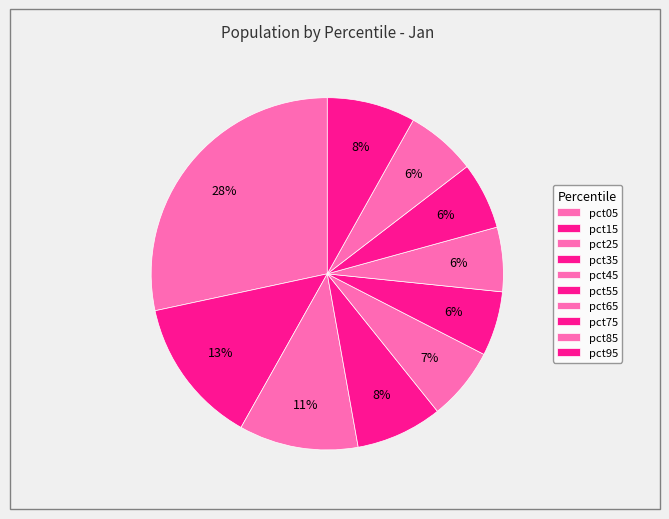

To the nearest percent, what portion does pct95 represent?

8%